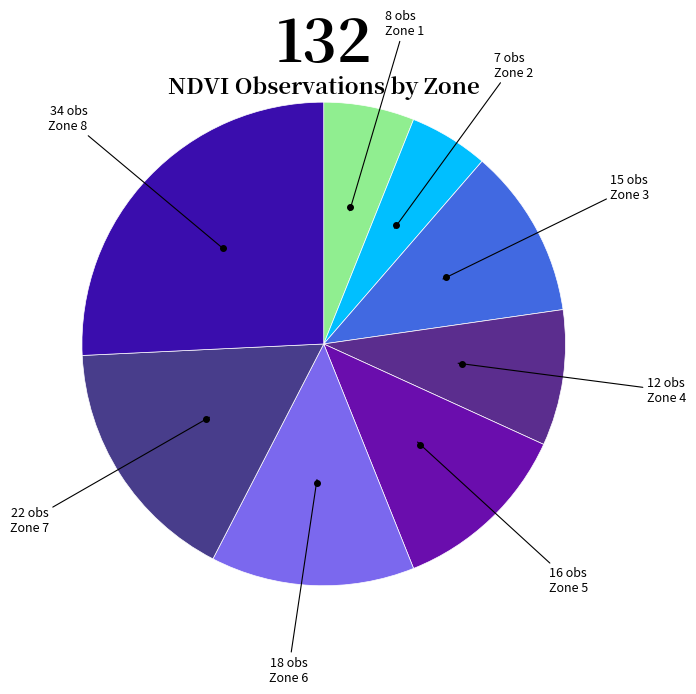

To the nearest percent, what is the combined percentage of Zone 4 and Zone 2?

14%